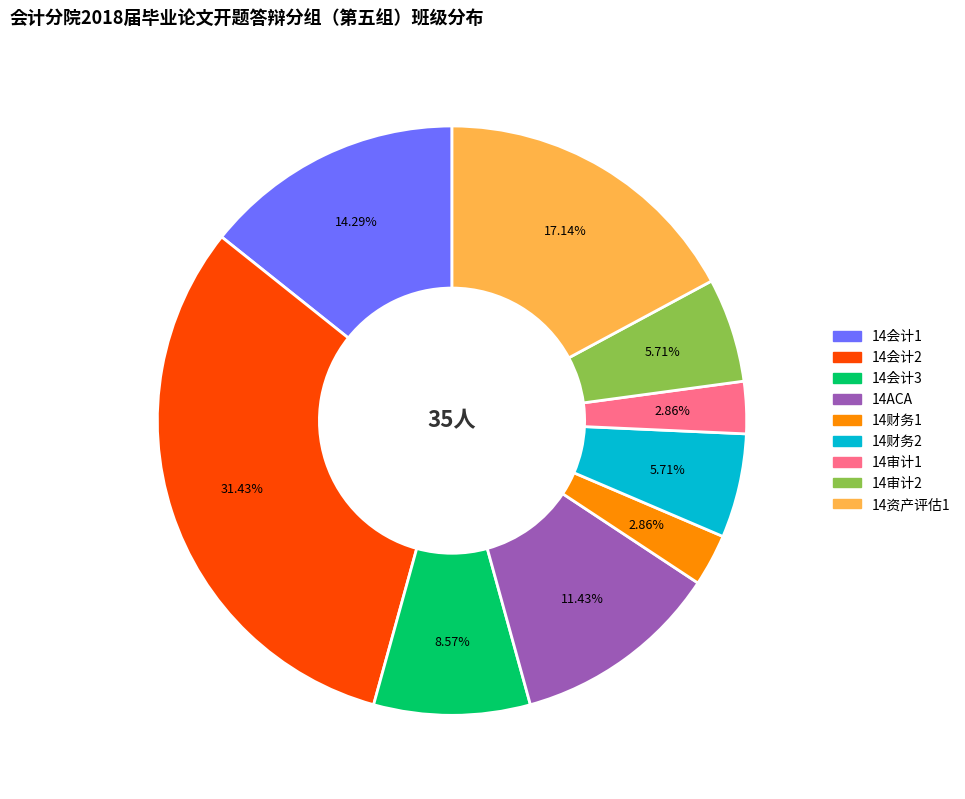

Which slice is the largest?

14会计2